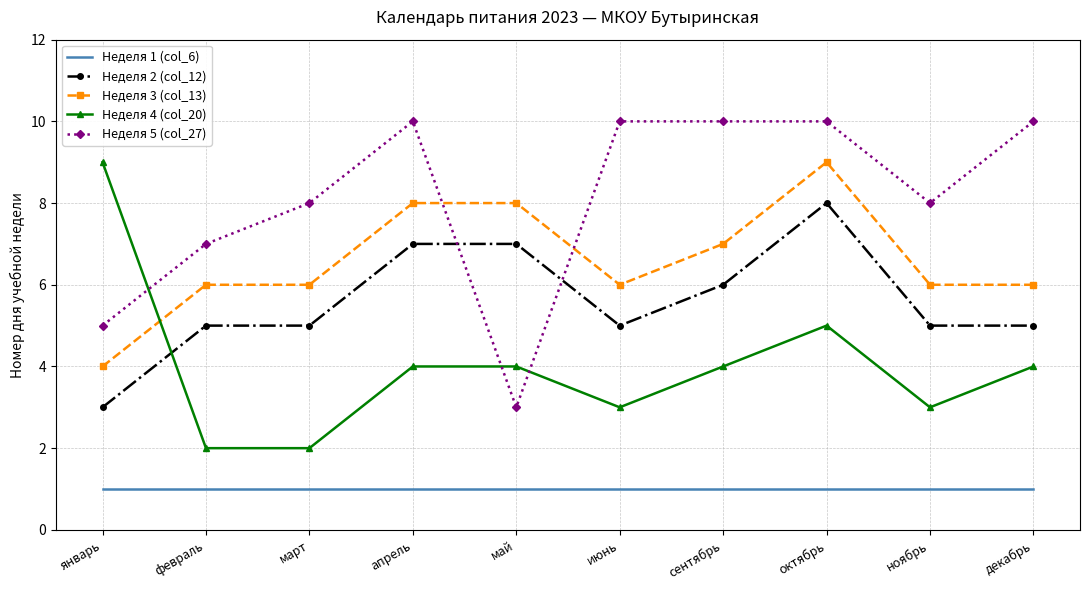

What is the greatest value displayed?

10